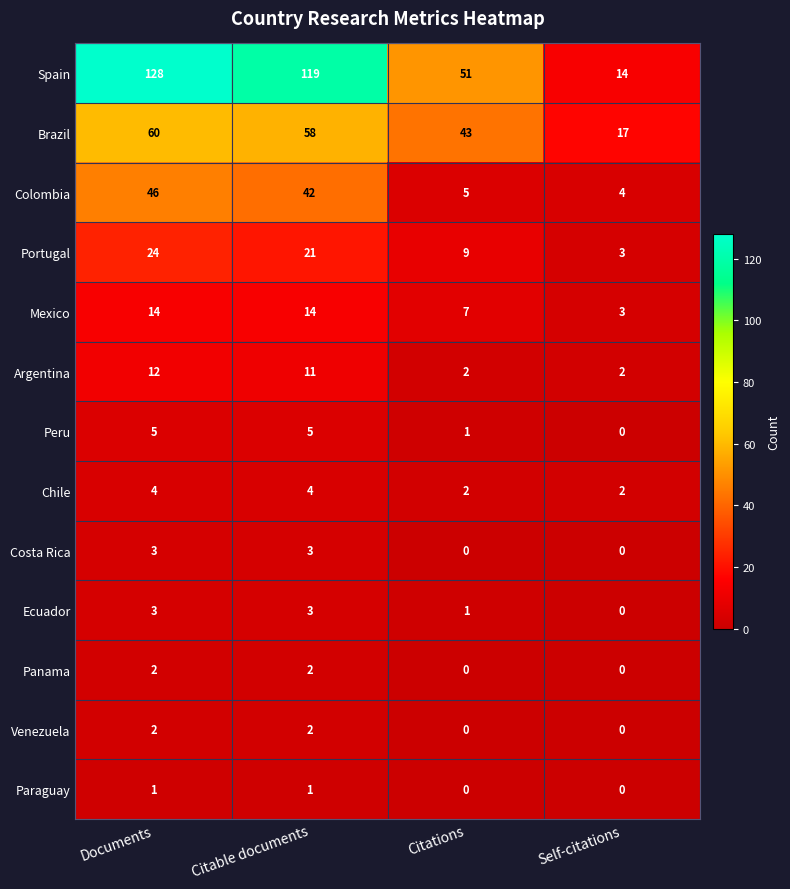

At which label is Spain closest to 71?

Citations